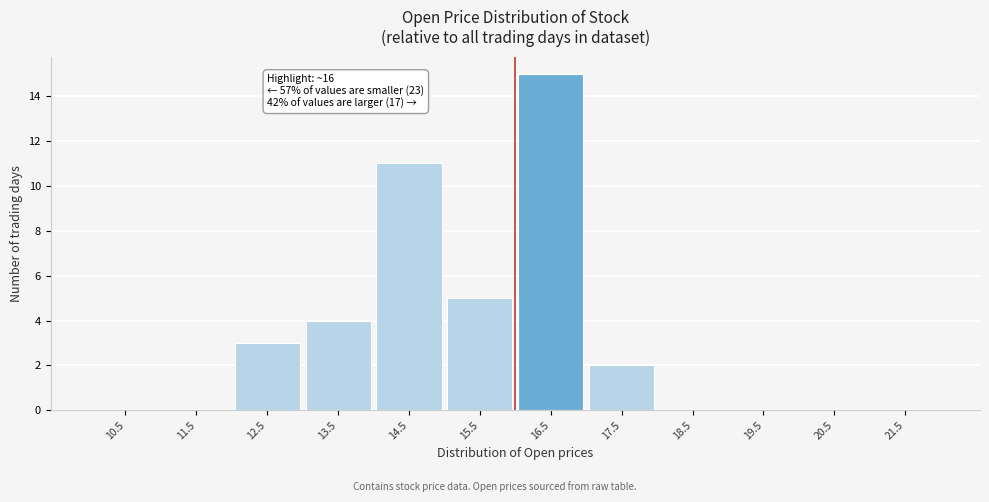

Over which range of the x-axis is the bar tallest?

16 to 17